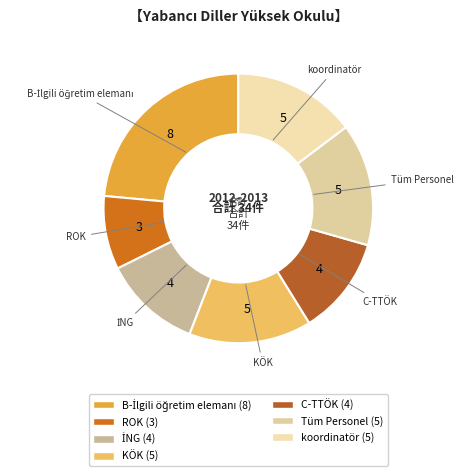

Combined, do C-TTÖK and Tüm Personel account for over 50%?

No